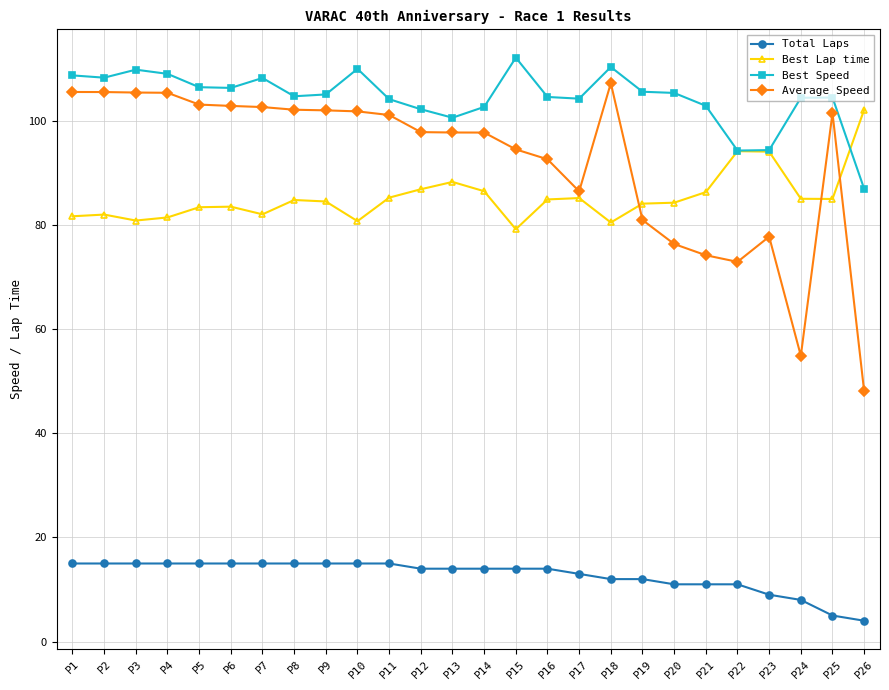

Which series has the largest total across all categories?

Best Speed